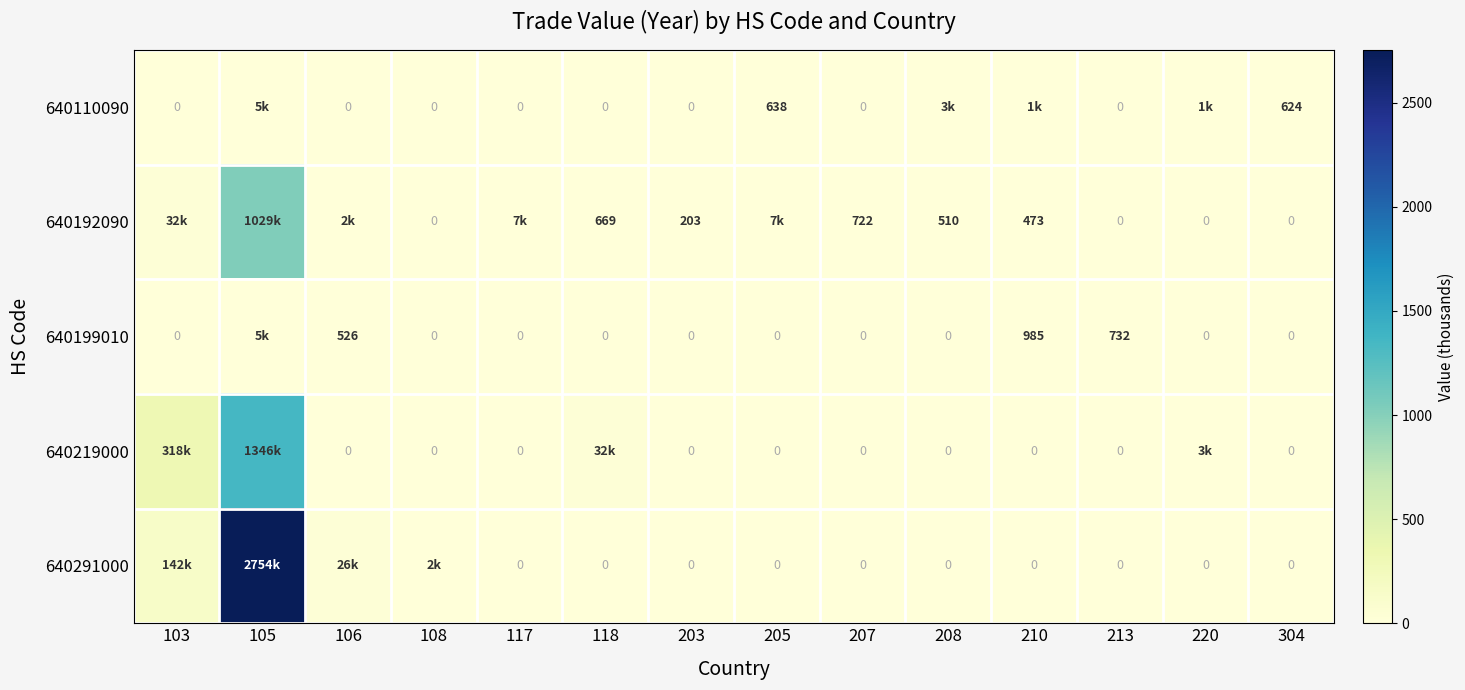

What is the total value across all series at 304?

624.0